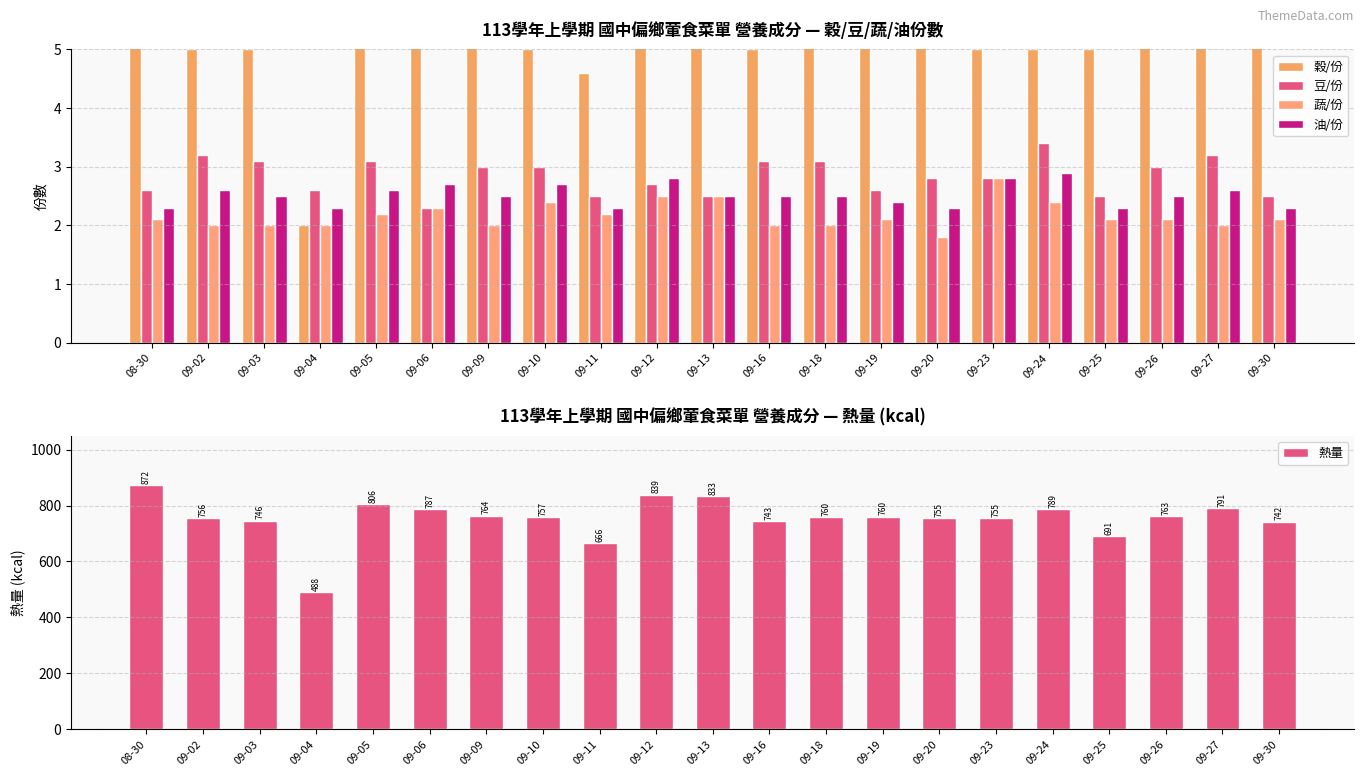

Reading left to right, extract all data points from this chart.

穀/份: 7.4	5.0	5.0	2.0	5.8	5.4	5.3	5.0	4.6	6.5	6.7	5.0	5.2	5.8	5.7	5.0	5.0	5.0	5.4	5.5	5.7
豆/份: 2.6	3.2	3.1	2.6	3.1	2.3	3.0	3.0	2.5	2.7	2.5	3.1	3.1	2.6	2.8	2.8	3.4	2.5	3.0	3.2	2.5
蔬/份: 2.1	2.0	2.0	2.0	2.2	2.3	2.0	2.4	2.2	2.5	2.5	2.0	2.0	2.1	1.8	2.8	2.4	2.1	2.1	2.0	2.1
油/份: 2.3	2.6	2.5	2.3	2.6	2.7	2.5	2.7	2.3	2.8	2.5	2.5	2.5	2.4	2.3	2.8	2.9	2.3	2.5	2.6	2.3
熱量: 871.9	756.0	746.1	488.5	805.9	787.1	764.0	757.2	665.5	839.4	832.9	742.8	759.5	760.4	755.4	755.0	788.7	690.7	763.4	790.8	742.5